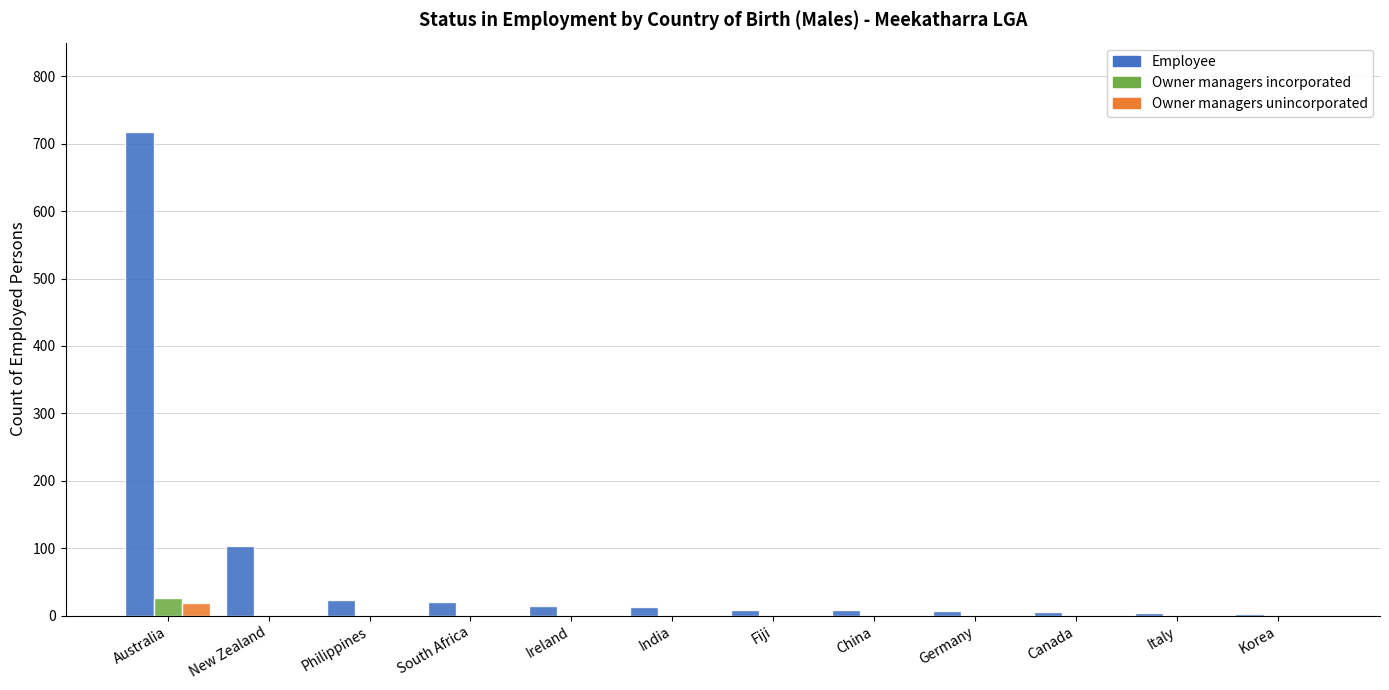

What is the sum of all Owner managers unincorporated values?

19